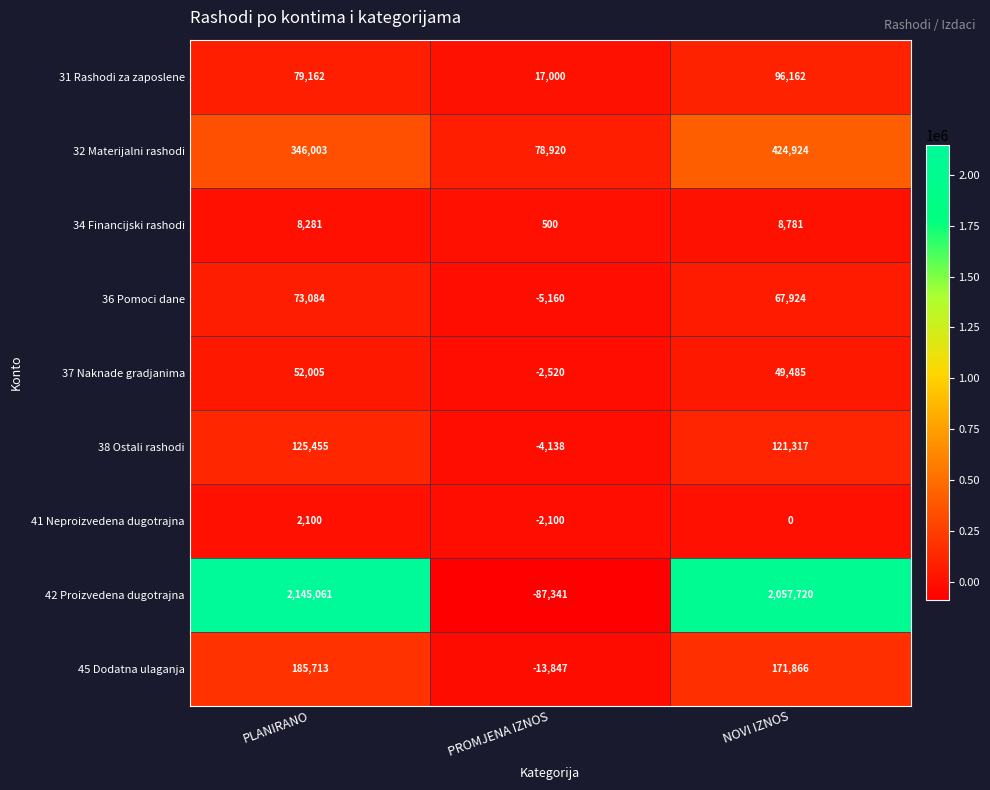

What is the sum of the 42 Proizvedena dugotrajna values at PLANIRANO and NOVI IZNOS?

4202781